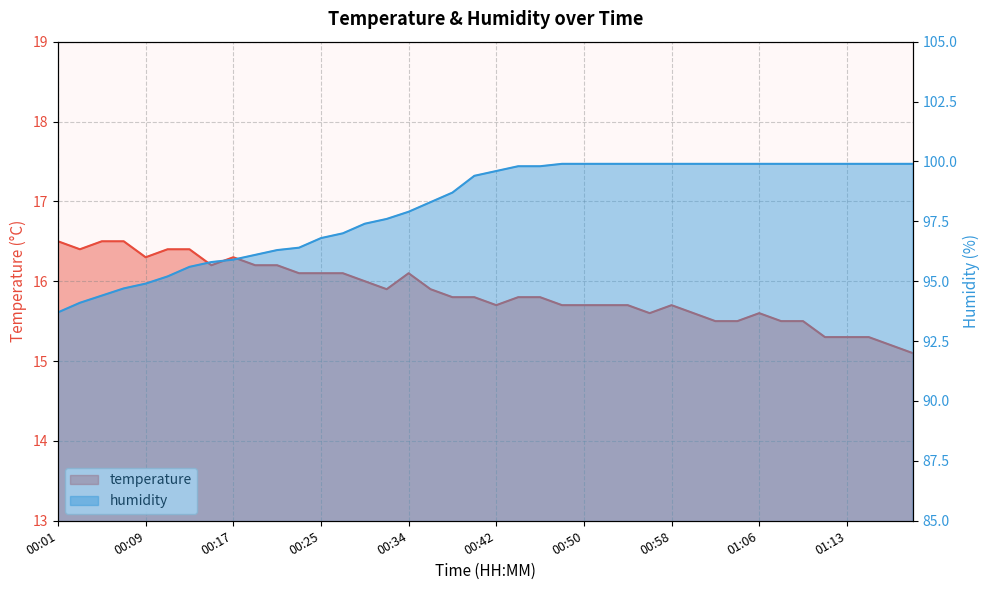

What position from the right is 00:46?

18